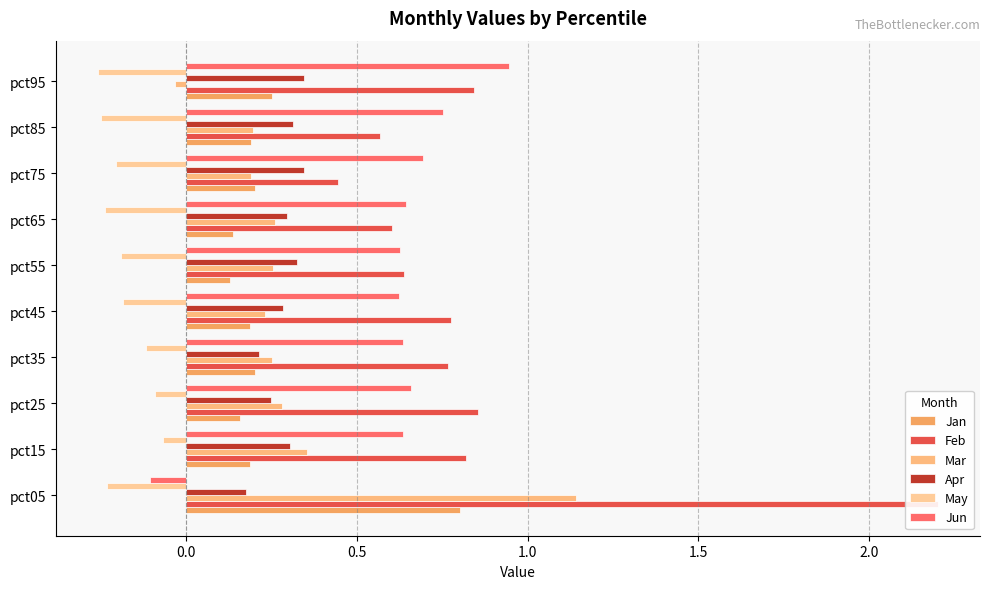

Which series changed the most between pct65 and pct85?

Jun